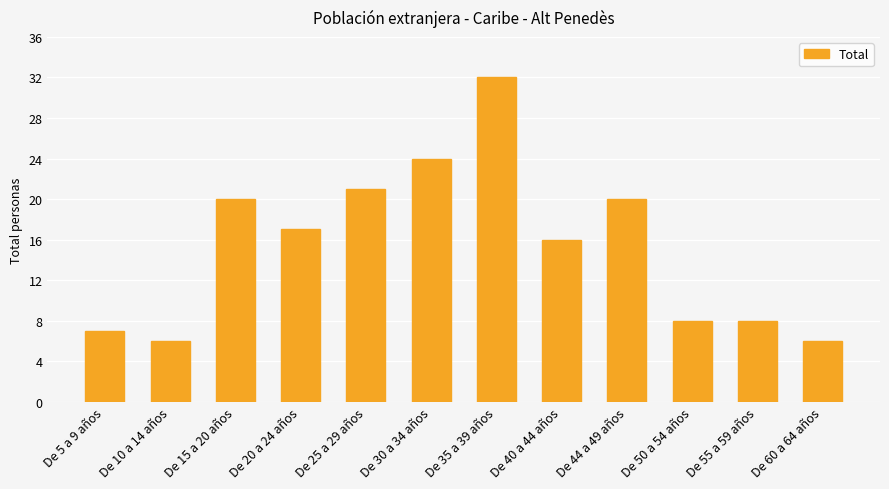

Reading right to left, transcribe all the data shown in this chart.

De 60 a 64 años=6	De 55 a 59 años=8	De 50 a 54 años=8	De 44 a 49 años=20	De 40 a 44 años=16	De 35 a 39 años=32	De 30 a 34 años=24	De 25 a 29 años=21	De 20 a 24 años=17	De 15 a 20 años=20	De 10 a 14 años=6	De 5 a 9 años=7